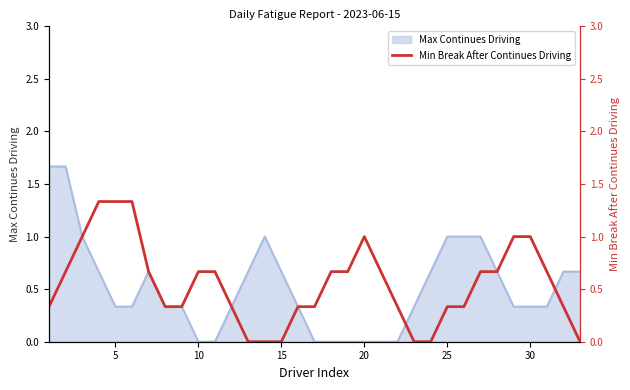

What is the sum of all values?

18.0